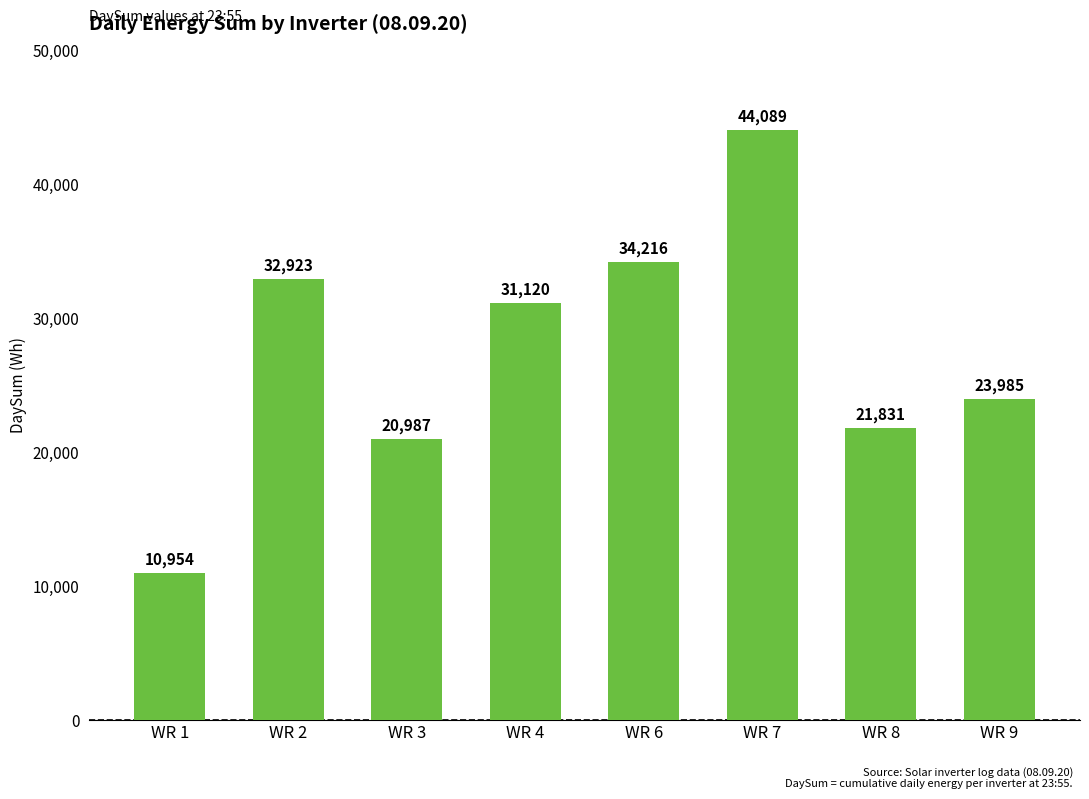

What is the approximate value at WR 1?

10954